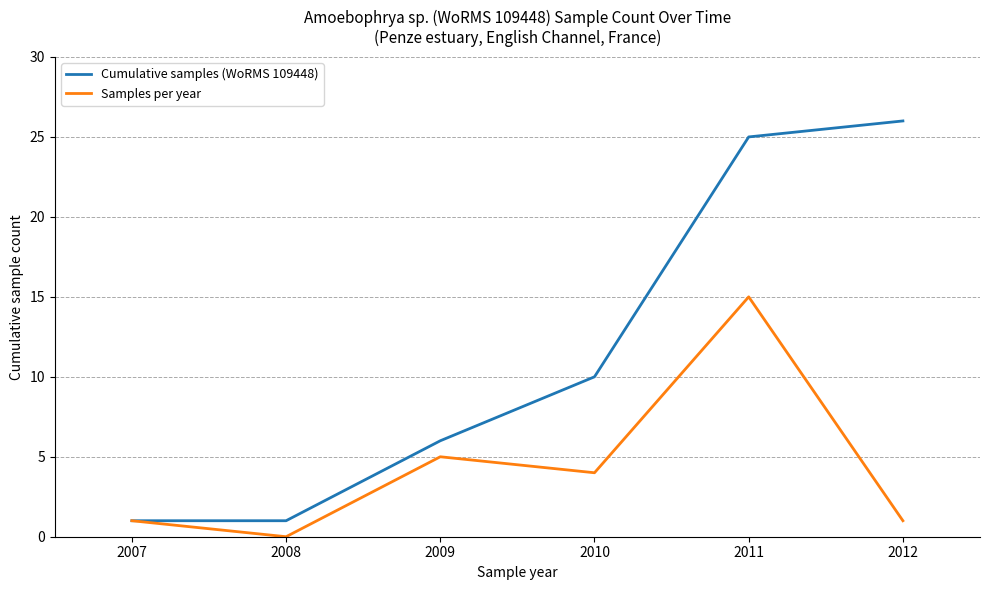

List the series in order of their peak value, lowest first.

Samples per year, Cumulative samples (WoRMS 109448)